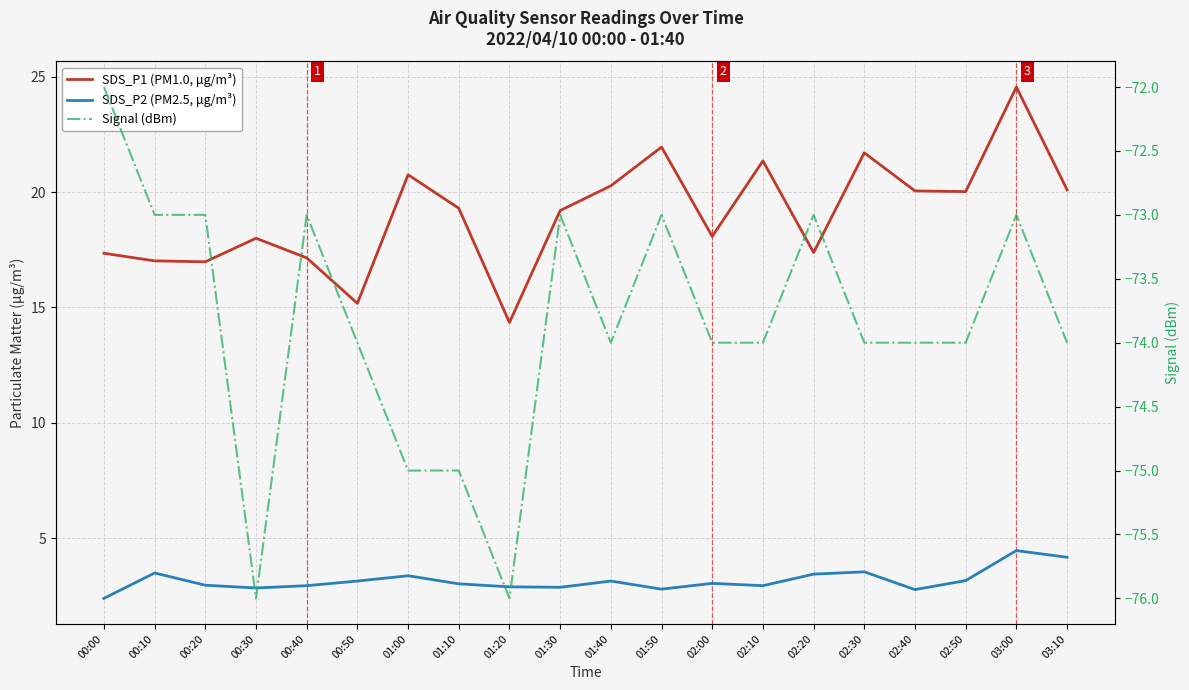

The value of Signal (dBm) at 00:10 is -73.0. True or false?

True